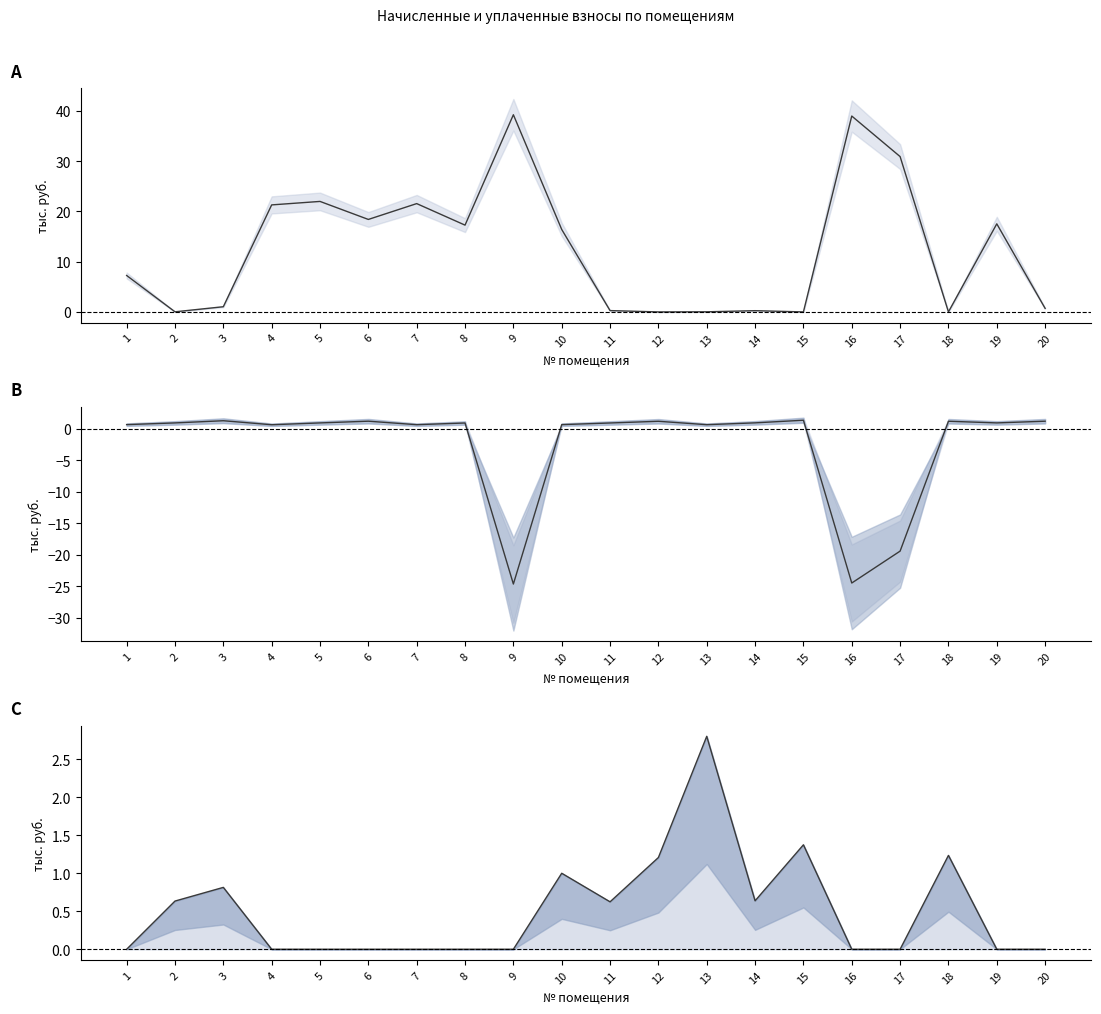

Reading left to right, transcribe all the data shown in this chart.

задолженность: 7.2	0.0	1.0	21.3	22.0	18.4	21.5	17.3	39.2	16.4	0.3	0.0	0.0	0.2	0.0	38.9	30.9	0.0	17.5	0.7
начислено: 0.7	0.9	1.3	0.7	0.9	1.2	0.7	0.9	-24.7	0.7	0.9	1.2	0.7	1.0	1.4	-24.5	-19.4	1.2	0.9	1.2
уплачено: 0.0	0.6	0.8	0.0	0.0	0.0	0.0	0.0	0.0	1.0	0.6	1.2	2.8	0.6	1.4	0.0	0.0	1.2	0.0	0.0